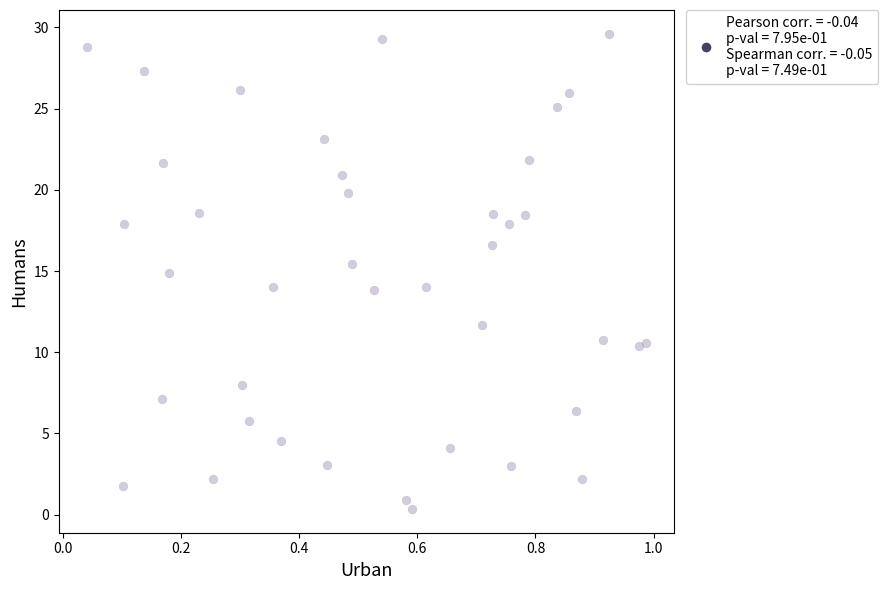

What is the range of Y values (max minus min)?

29.3